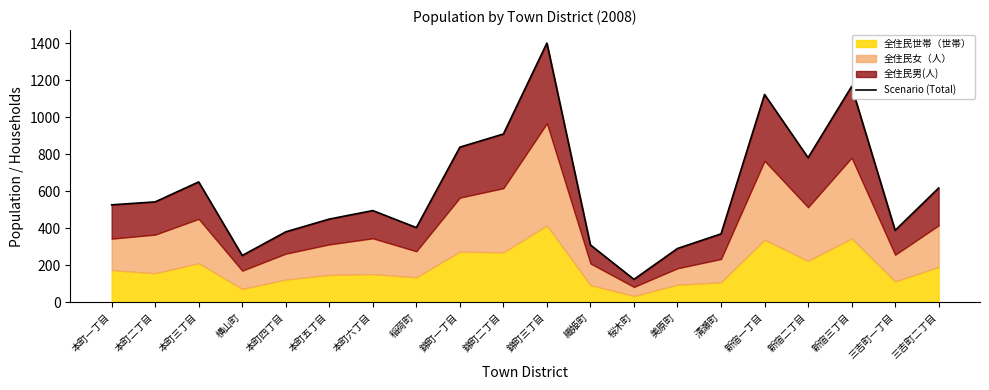

What value does the data have at 三吉町一丁目?

389